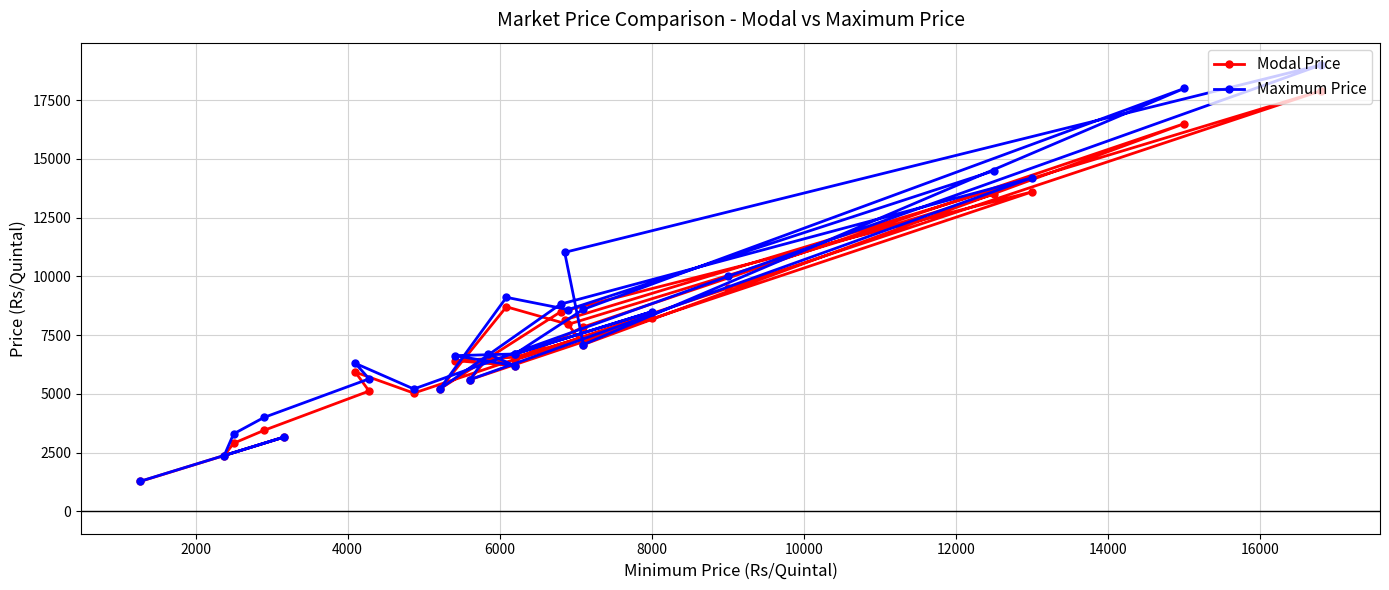

What is the greatest value displayed?

19000